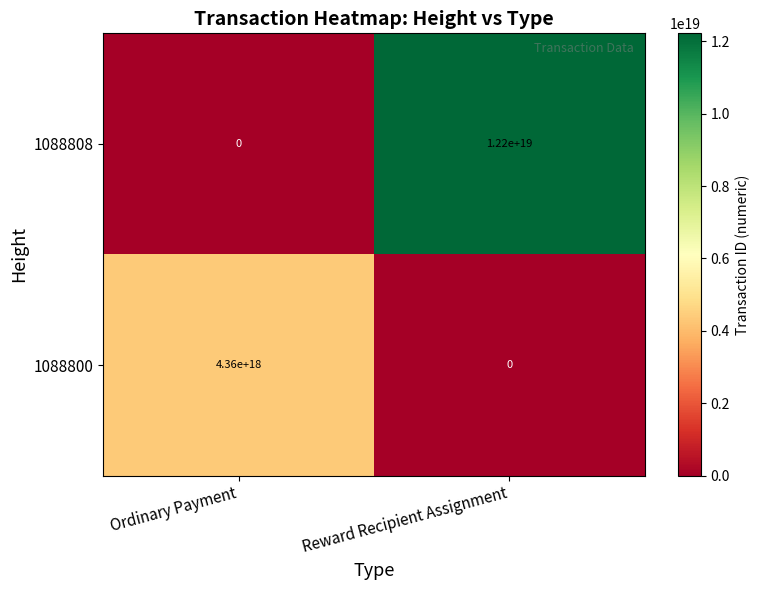

List the series in order of their peak value, lowest first.

1088800, 1088808